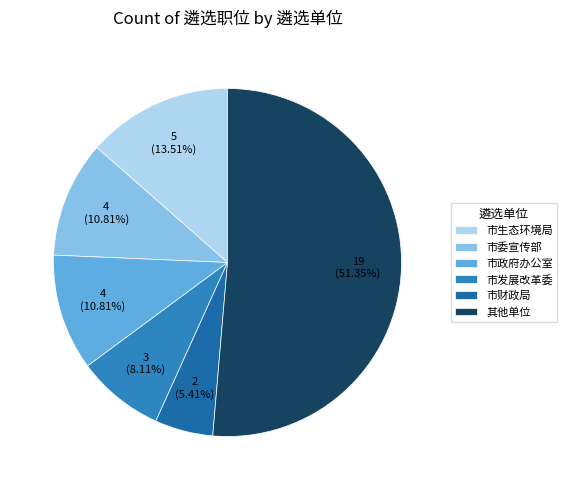

To the nearest percent, what is the difference between the largest and smallest slice percentages?

46%